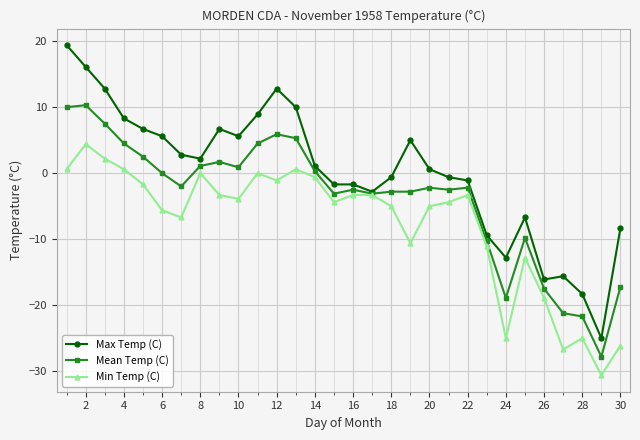

Which series has the largest total across all categories?

Max Temp (C)